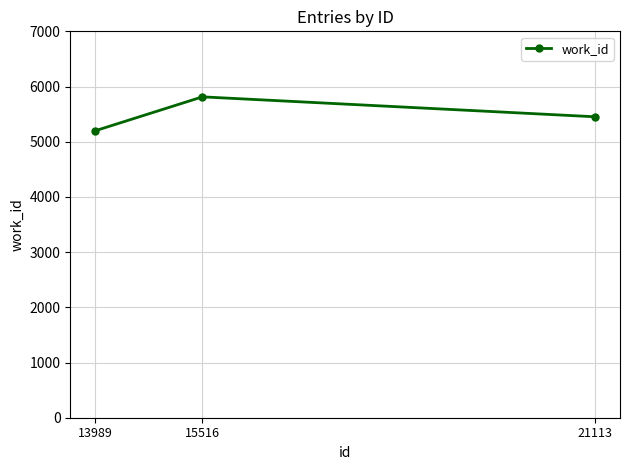

Reading left to right, list all the values displayed in this chart.

5199	5813	5452